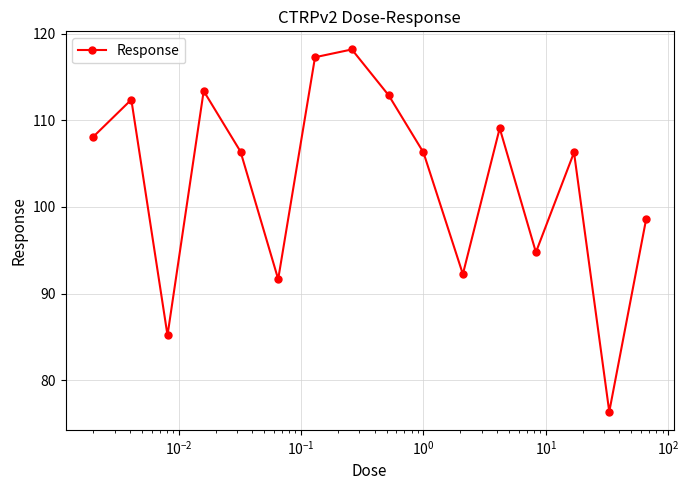

What is the maximum value shown in the chart?

118.2